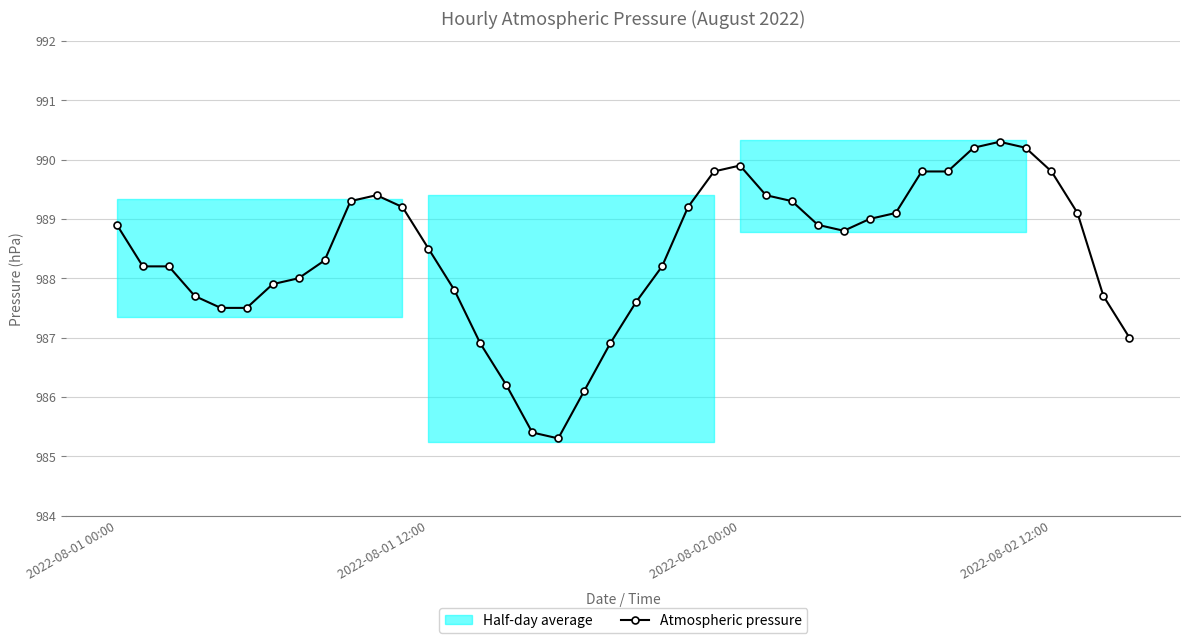

What is the change in value from 22 to 27?

-0.3